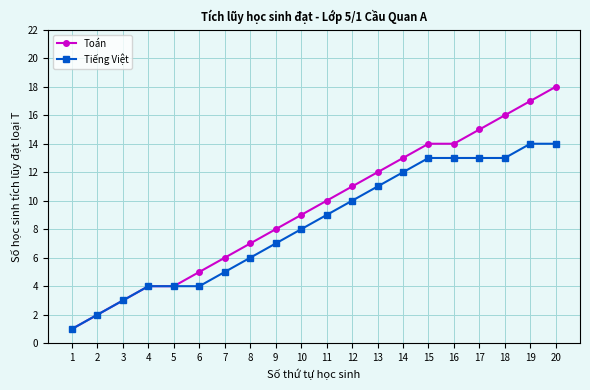

What is the value of the Tiếng Việt point at the 19th from the left?

14